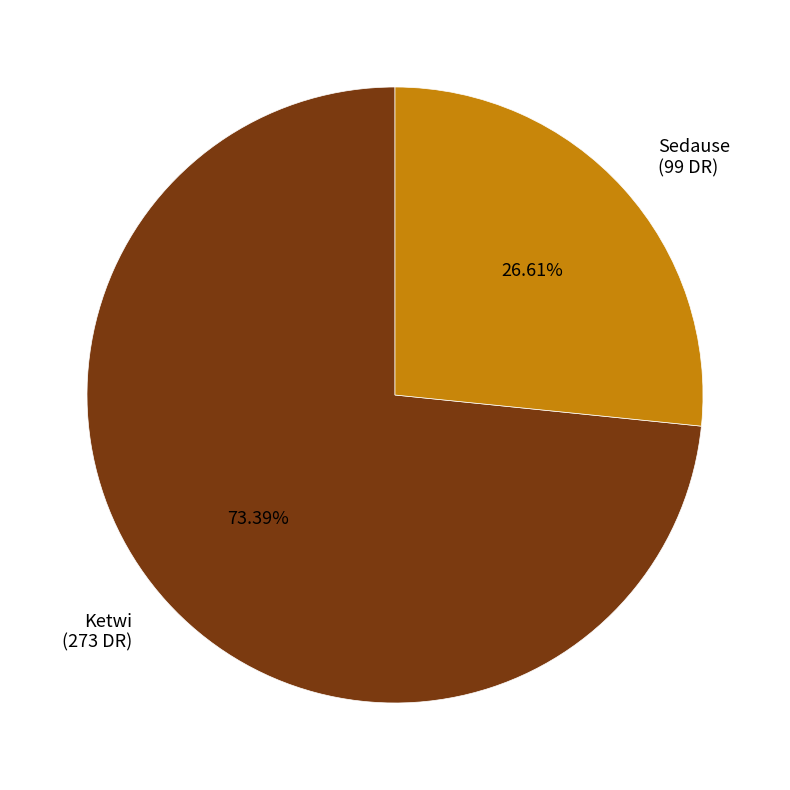

To the nearest percent, what is the combined percentage of Sedause and Ketwi?

100%